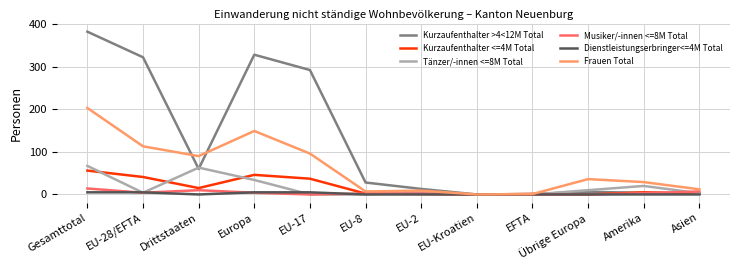

The value of Frauen Total at Übrige Europa is 20. True or false?

False